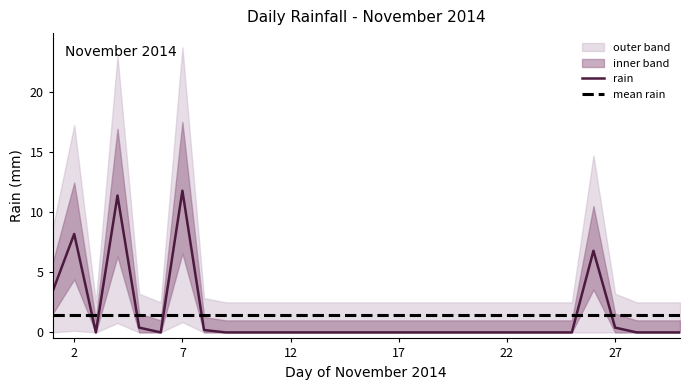

How many interior local valleys (lower than both neighbors) does the data have?

2